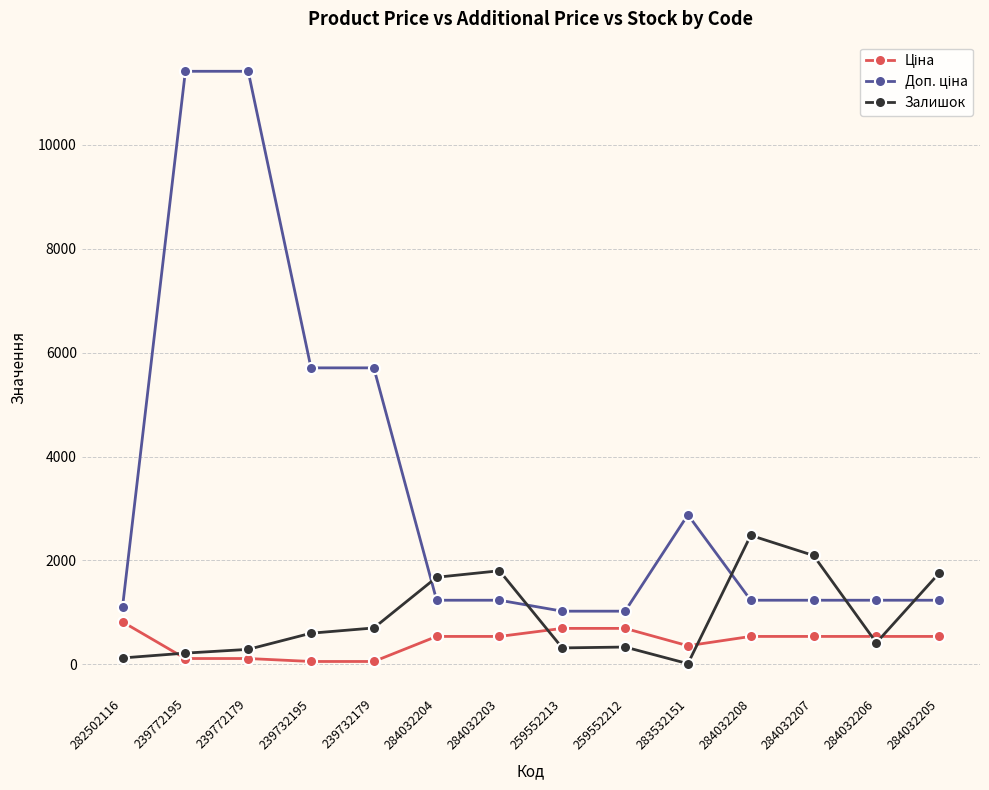

What is the value of the Залишок point at the 7th from the left?

1802.0